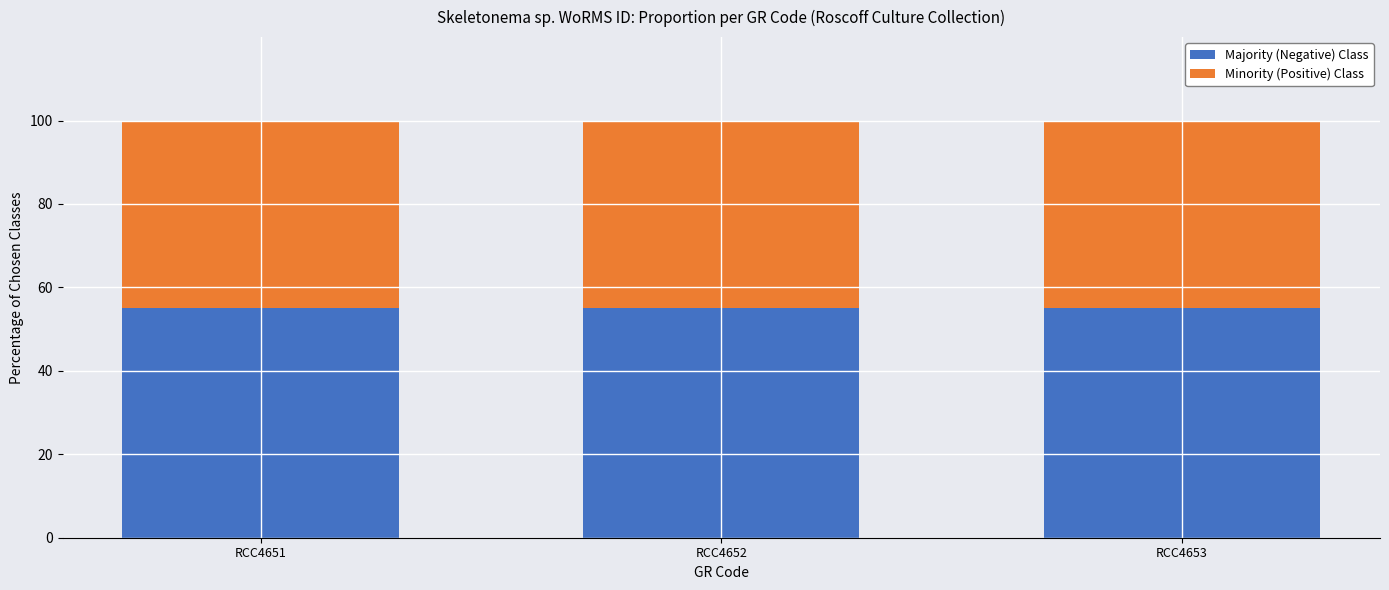

What is the total value across all series at RCC4651?

100